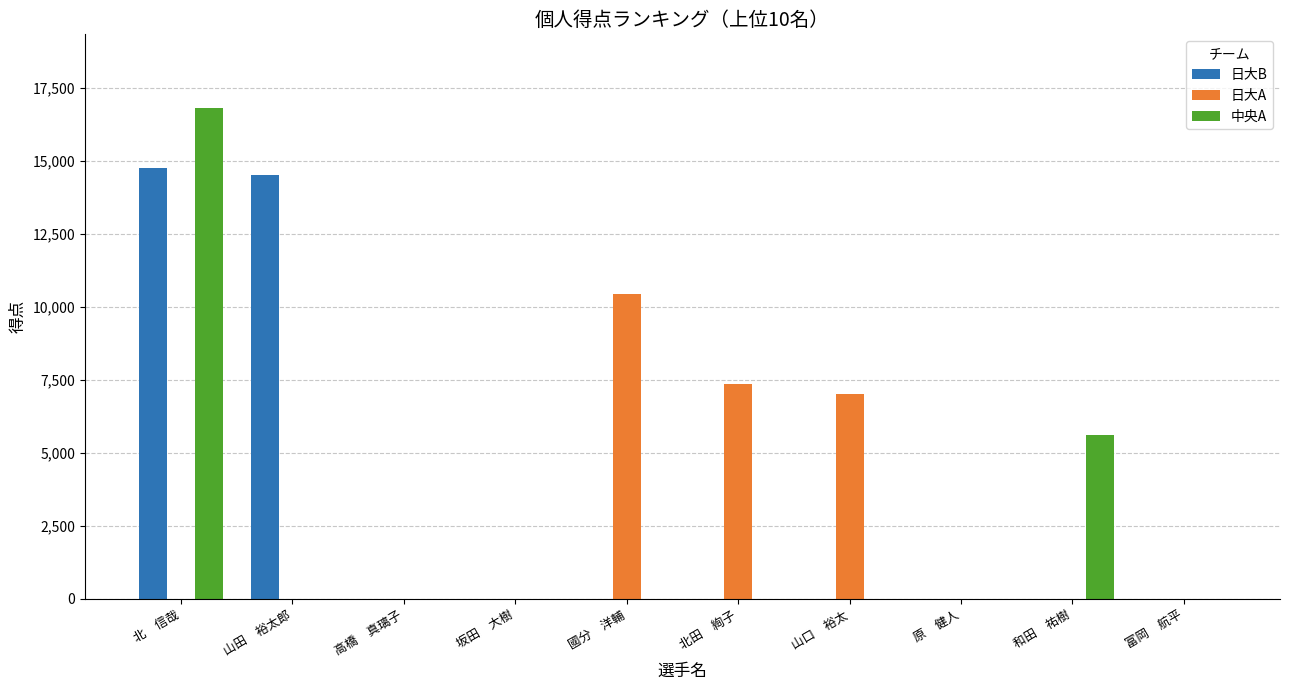

What is the highest value of the 中央A series?

16800